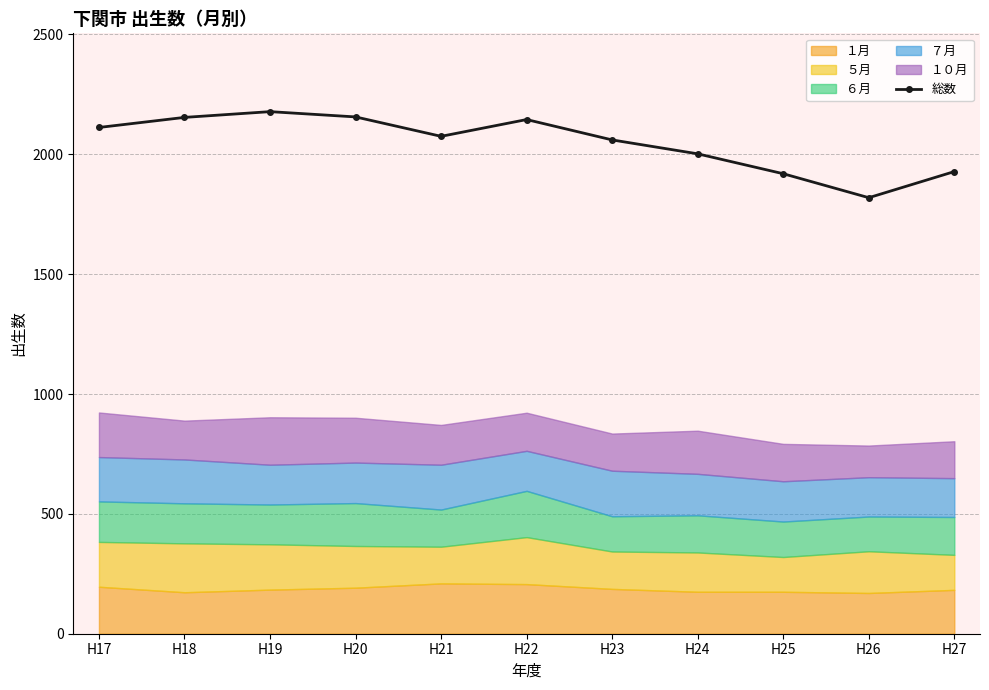

Is it true that the value at H23 is 2060?

True